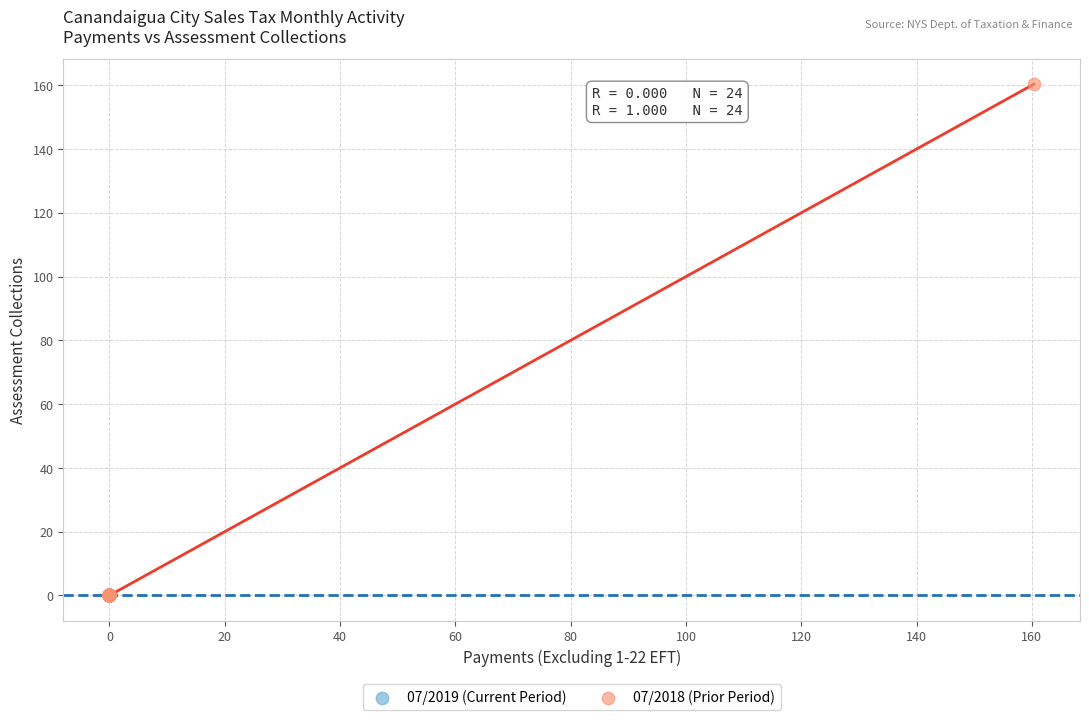

Which series has the widest spread of Y values?

07/2018 (Prior Period)